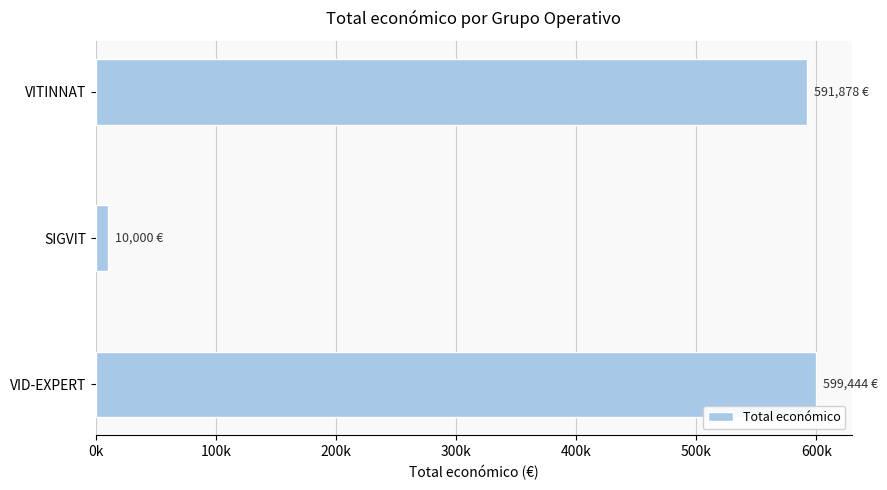

Are the bars horizontal?

Yes